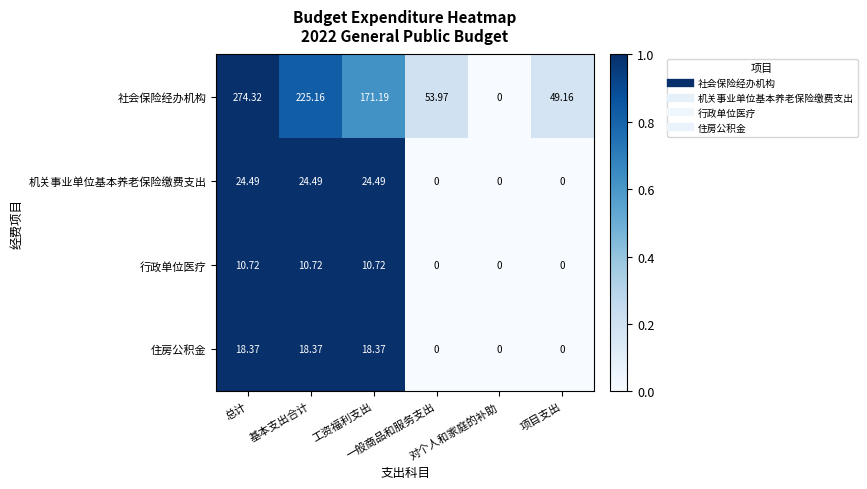

Rank the series by their maximum value, from lowest to highest.

行政单位医疗, 住房公积金, 机关事业单位基本养老保险缴费支出, 社会保险经办机构